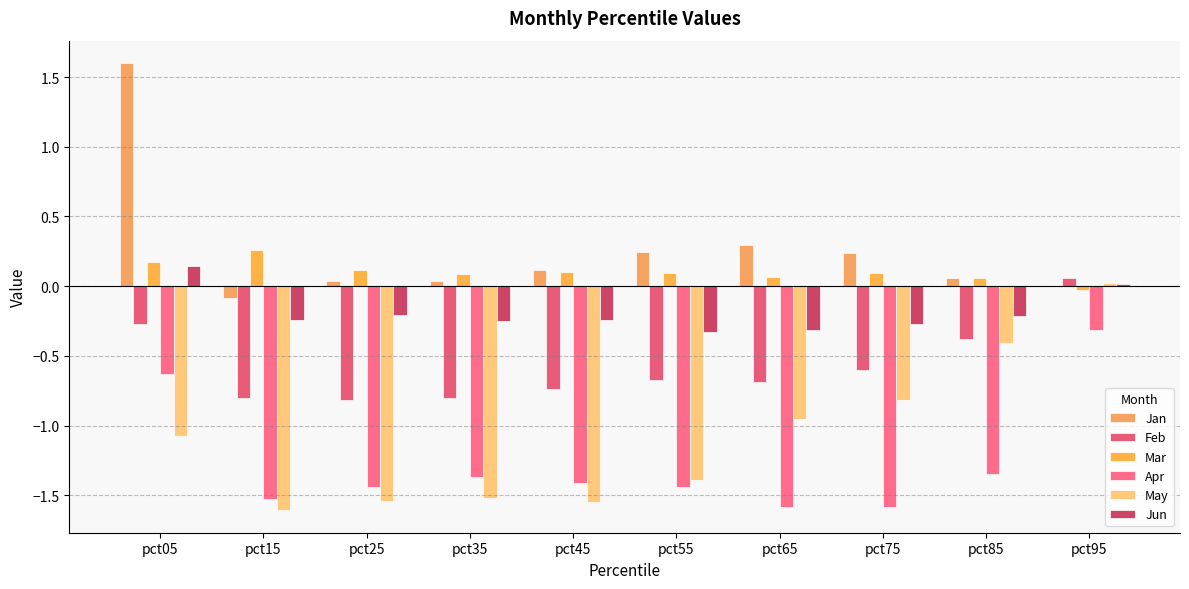

How many data points in Mar are above 0?

9